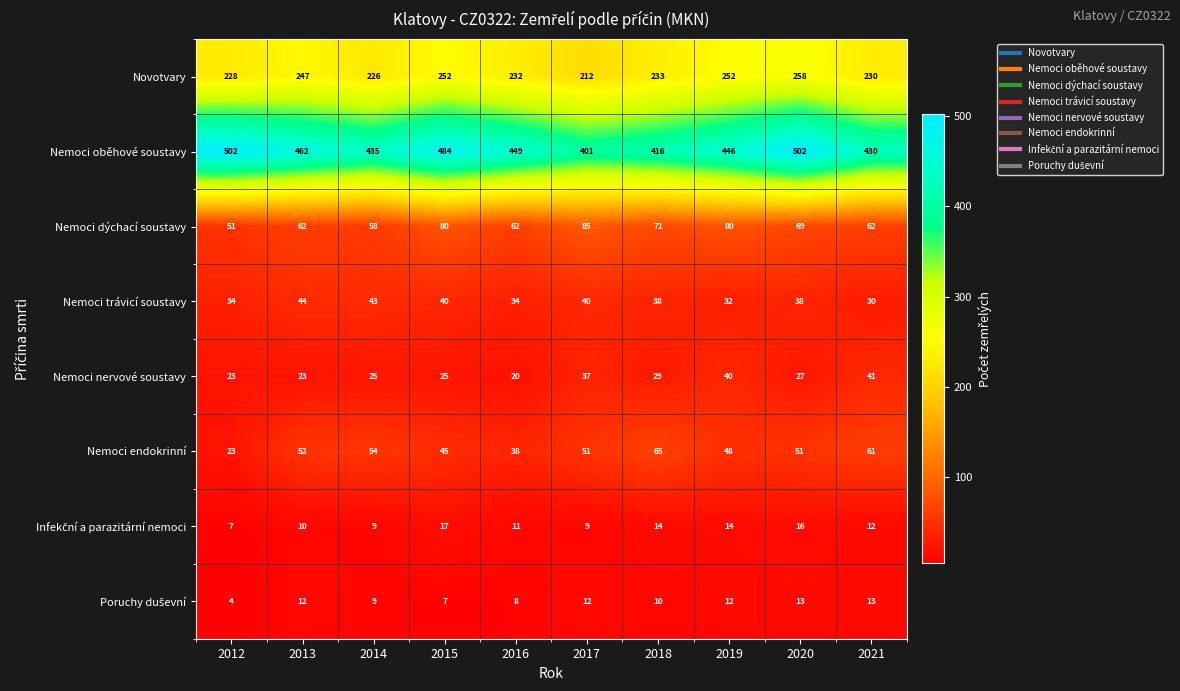

True or false: Nemoci trávicí soustavy has a value of 43 at 2014.

True